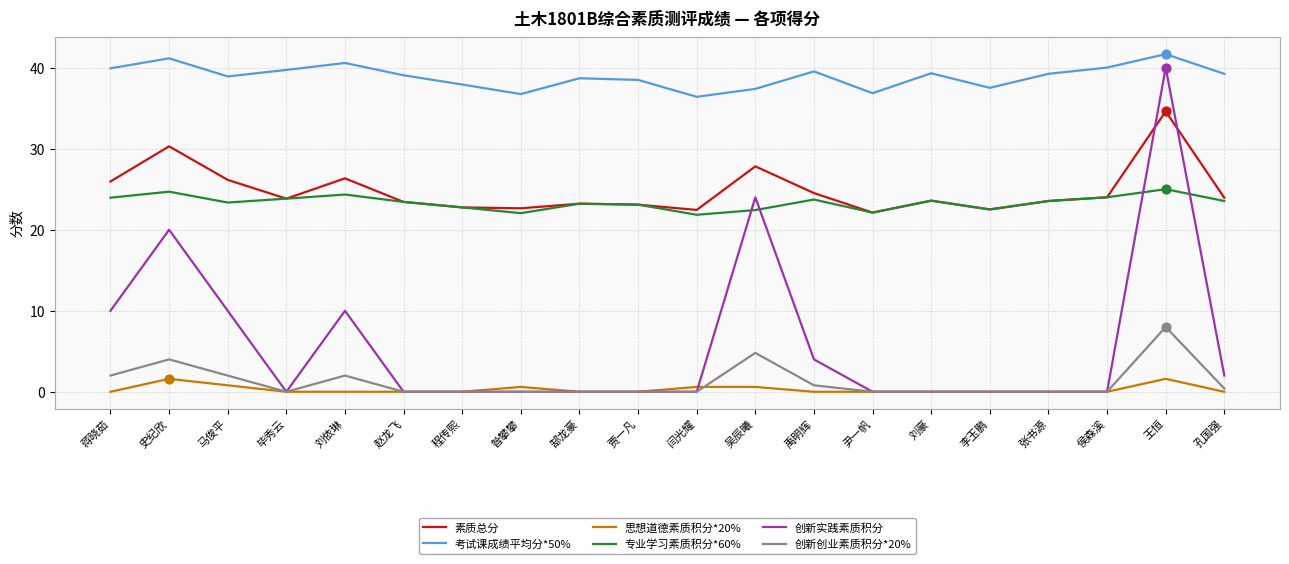

Which series has the largest total across all categories?

考试课成绩平均分*50%